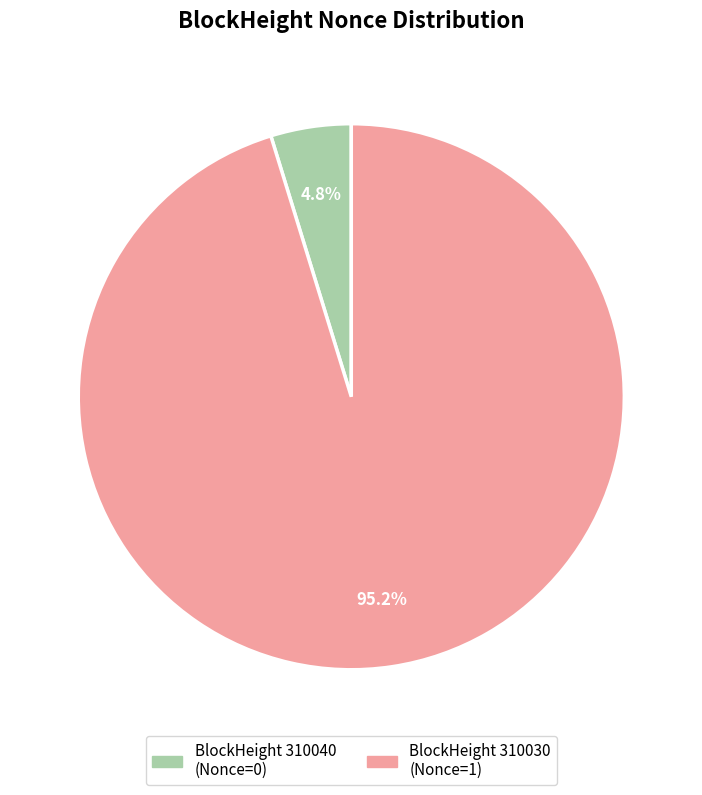

Count the number of slices in the pie.

2